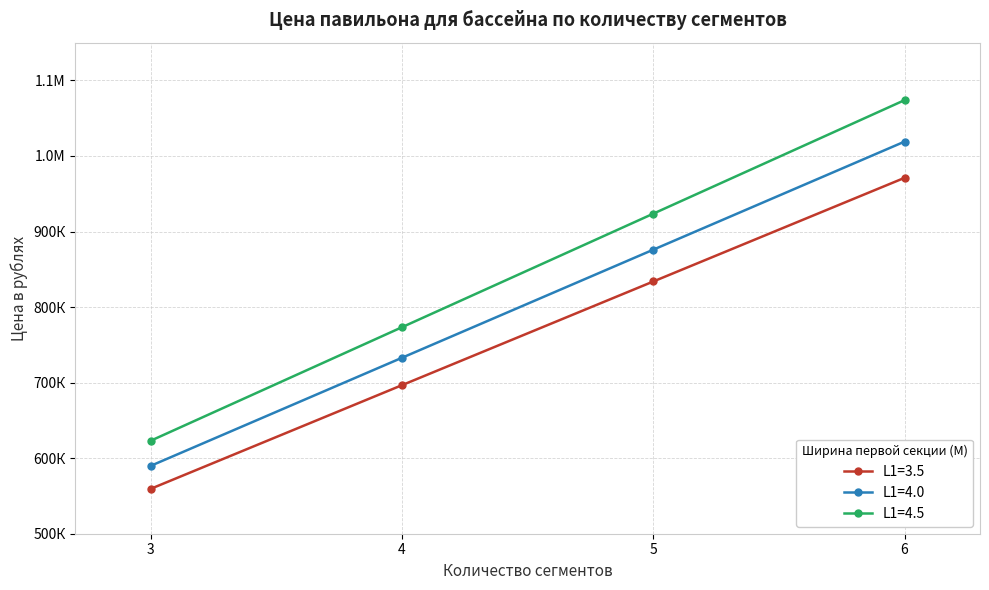

Is this an area chart (filled region under the line)?

No